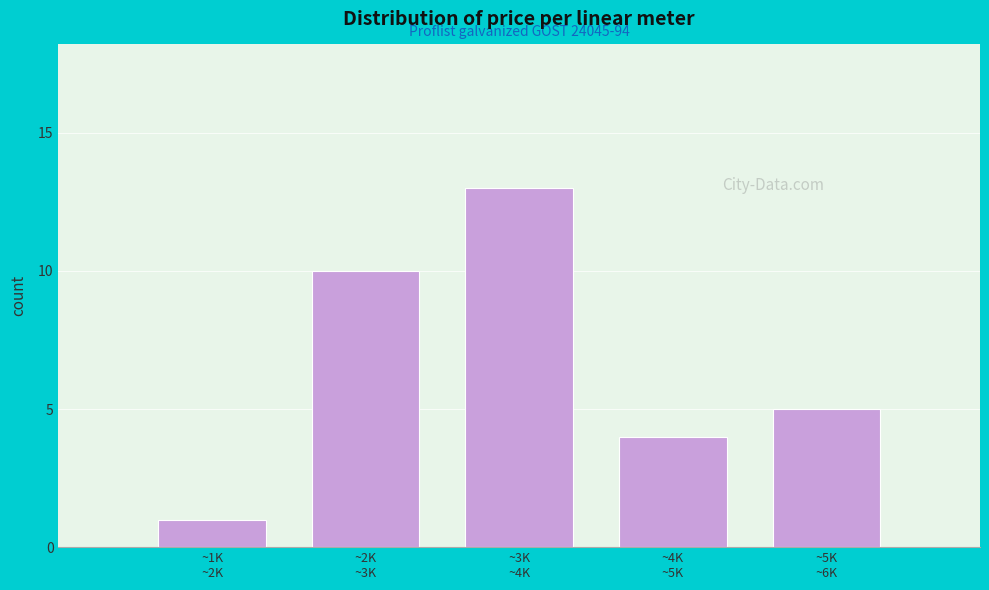

Reading left to right, what are all the values shown in this chart?

1	10	13	4	5